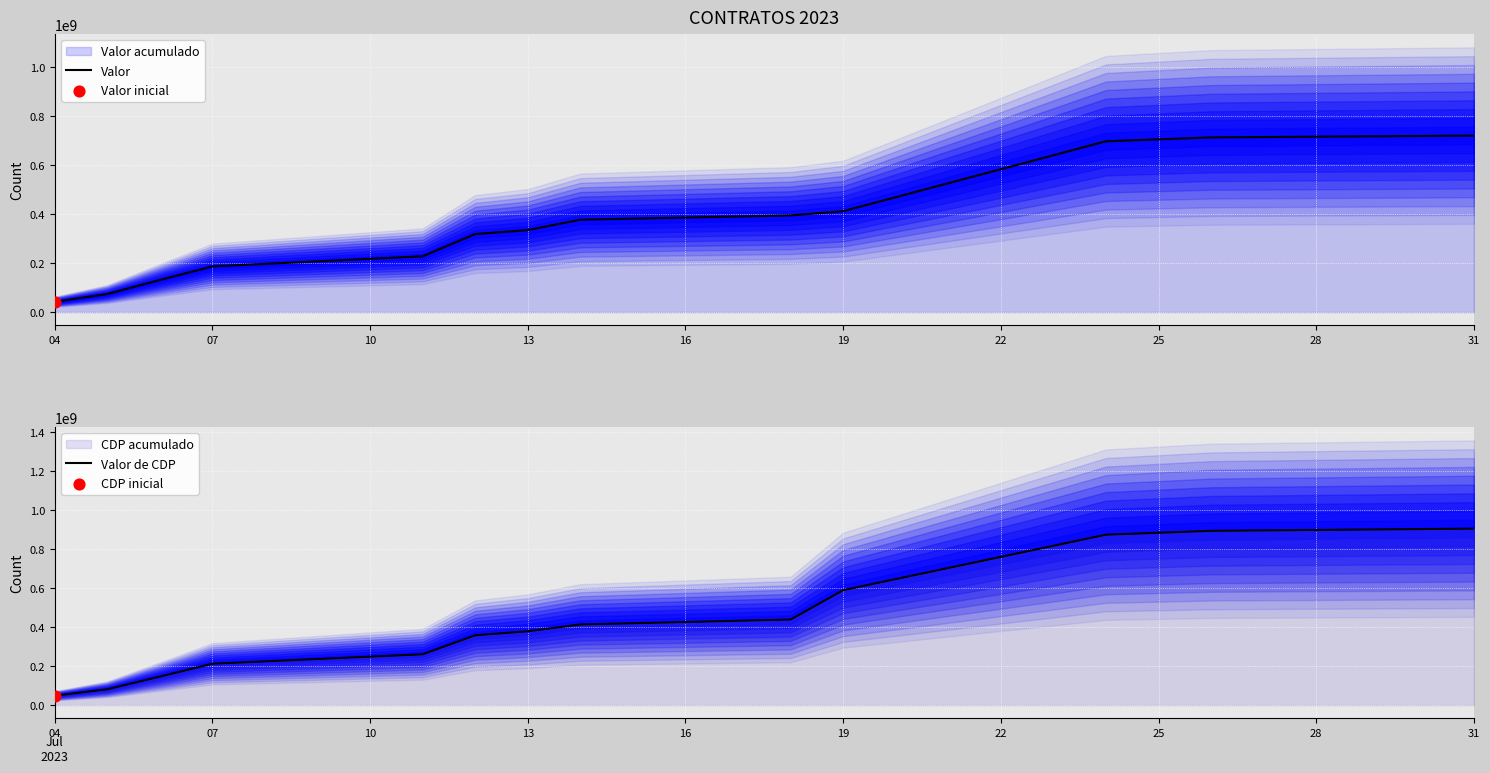

What are all the series names shown in the legend?

Valor, Valor de CDP